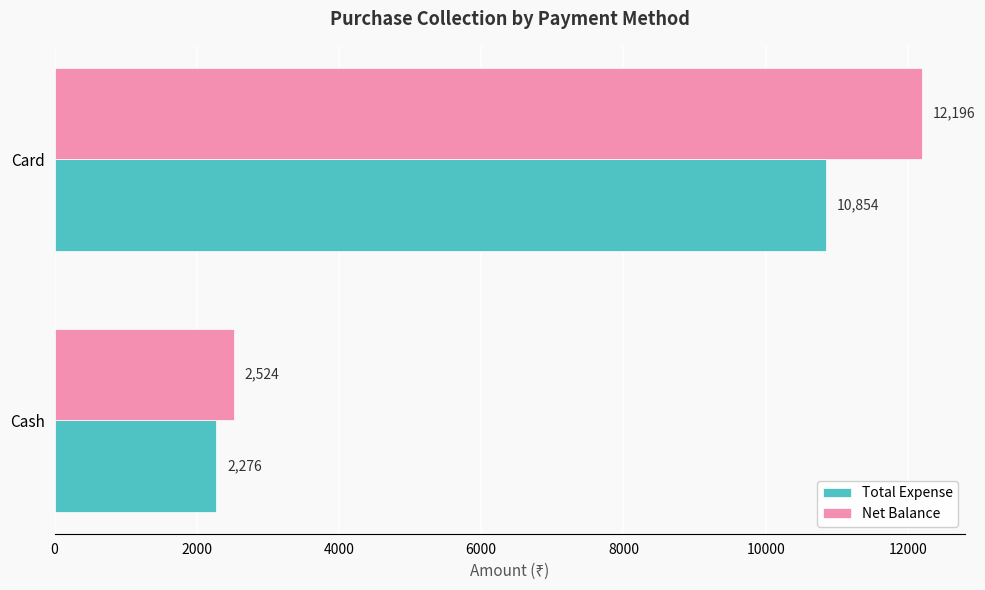

What value does the Net Balance series have at Cash, to the nearest 50?

2500